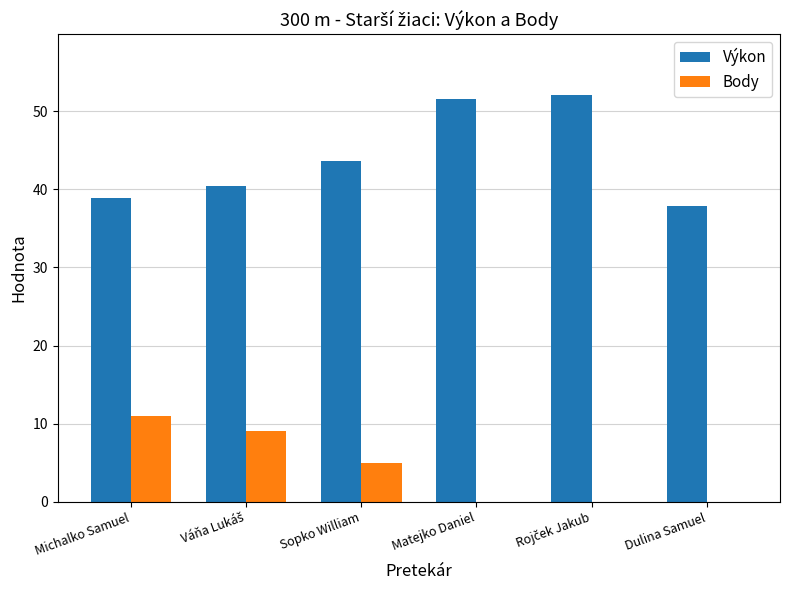

The Body series shows 5.0 at Sopko William. True or false?

True